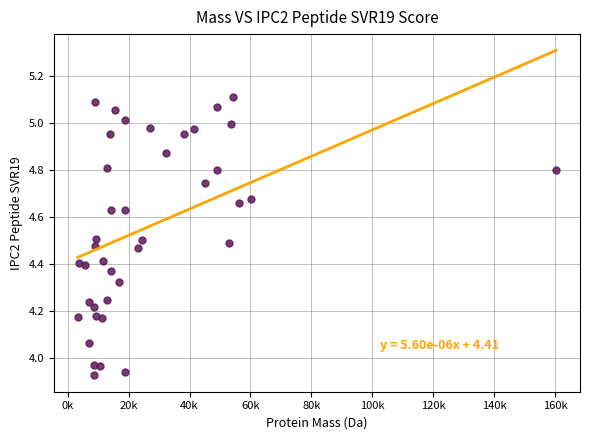

What is the range of X values (max minus min)?

156979.1